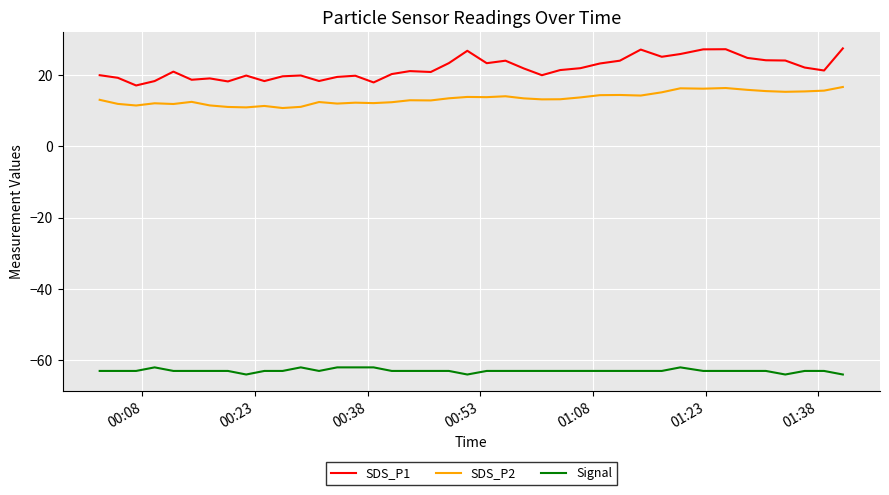

Which series has the largest range (max minus min)?

SDS_P1